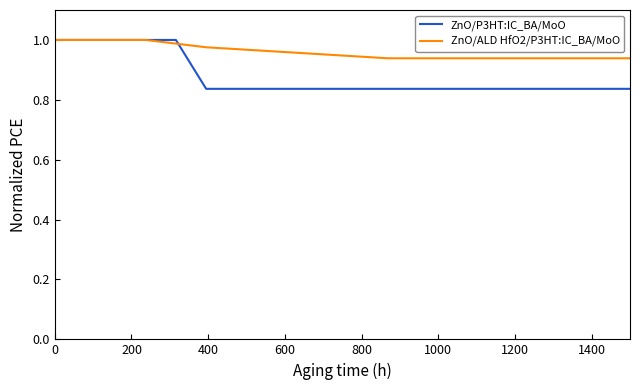

Which series has the largest total across all categories?

ZnO/ALD HfO2/P3HT:IC_BA/MoO